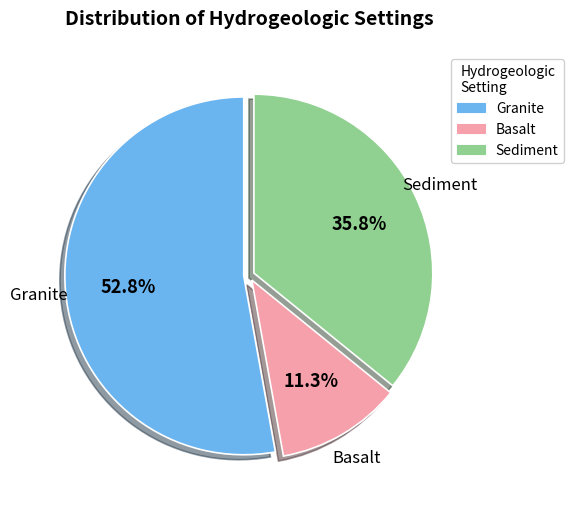

Is there a majority slice in this chart?

Yes